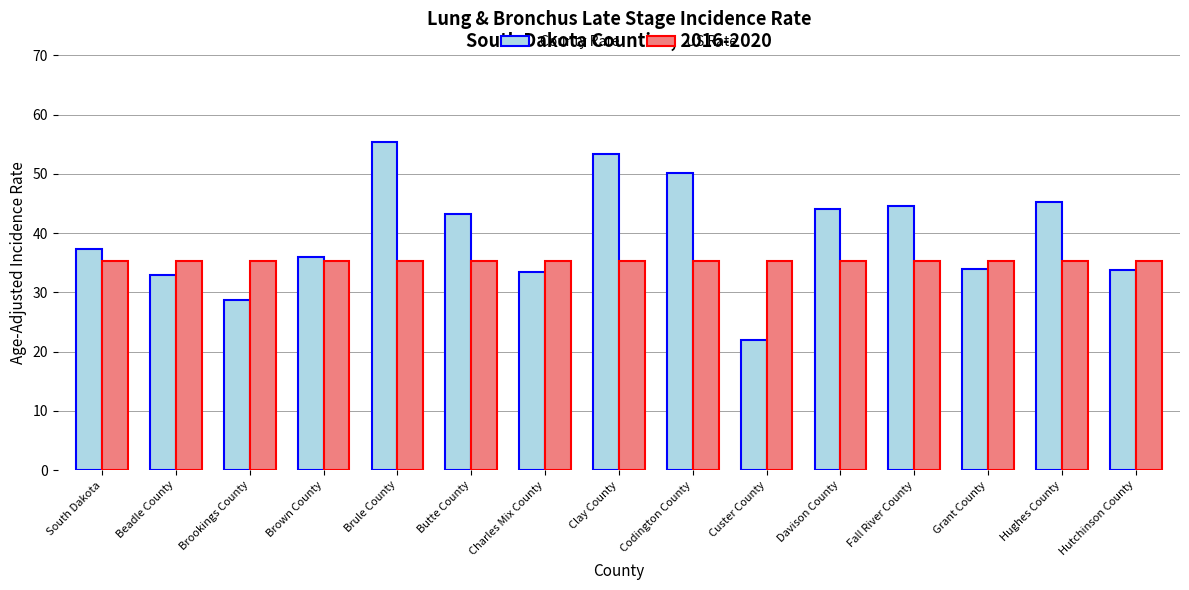

What position from the left is Brookings County?

3